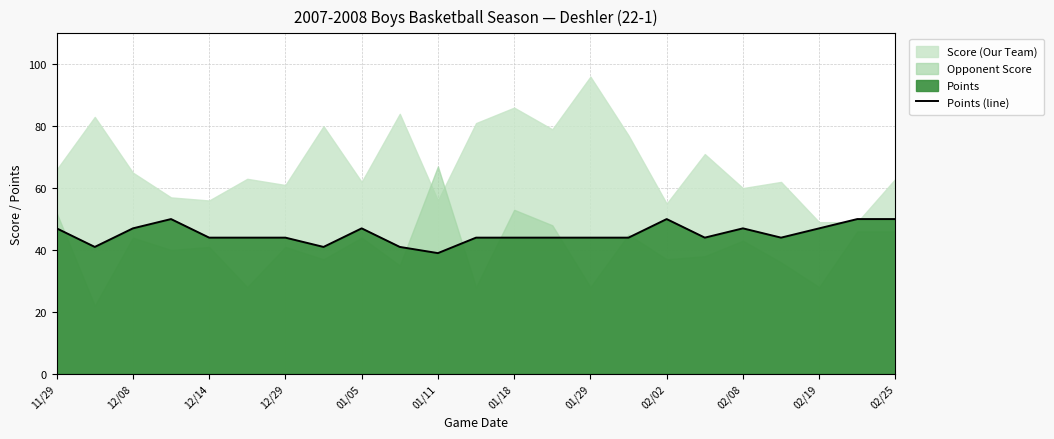

The value of Points (line) at 02/19 is 47. True or false?

True